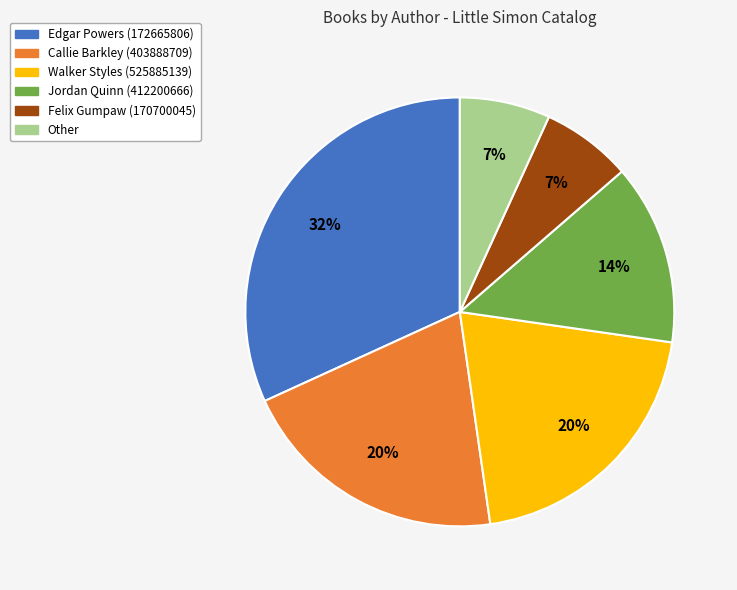

What is the largest slice in the pie chart?

Edgar Powers (172665806)